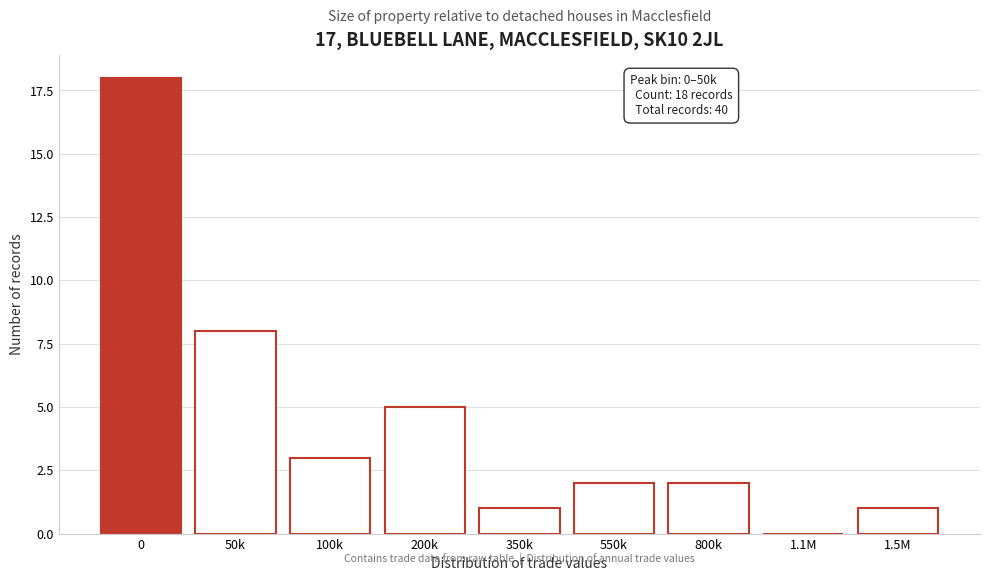

Reading left to right, transcribe all the data shown in this chart.

0=18	50k=8	100k=3	200k=5	350k=1	550k=2	800k=2	1.1M=0	1.5M=1